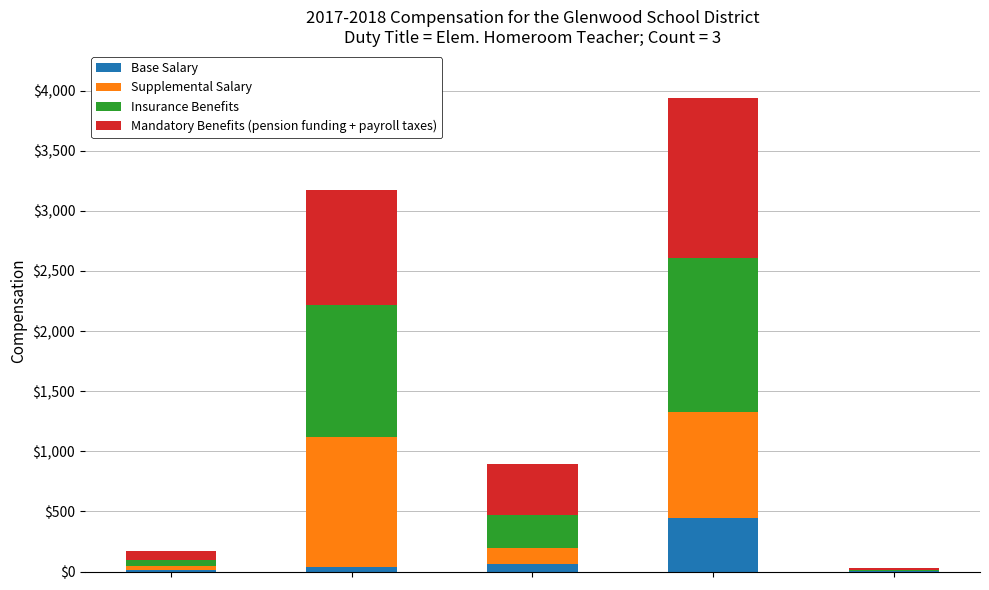

What is the highest value of the Base Salary series?

442